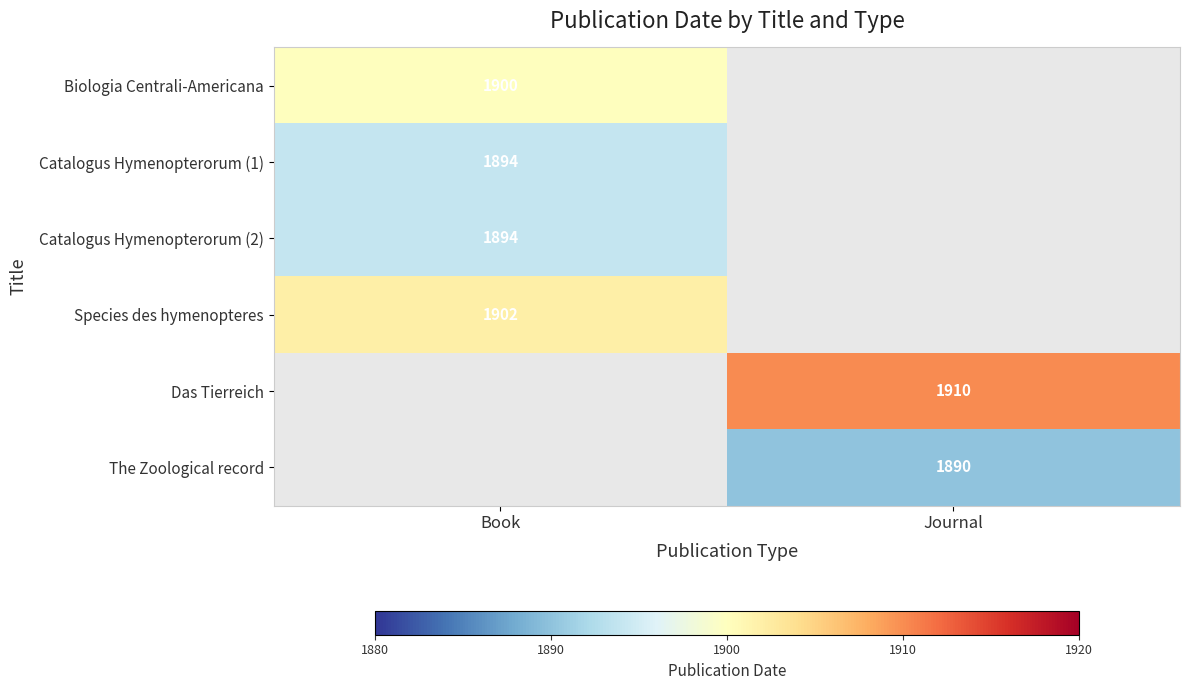

The value of Species des hymenopteres at Book is 1902. True or false?

True